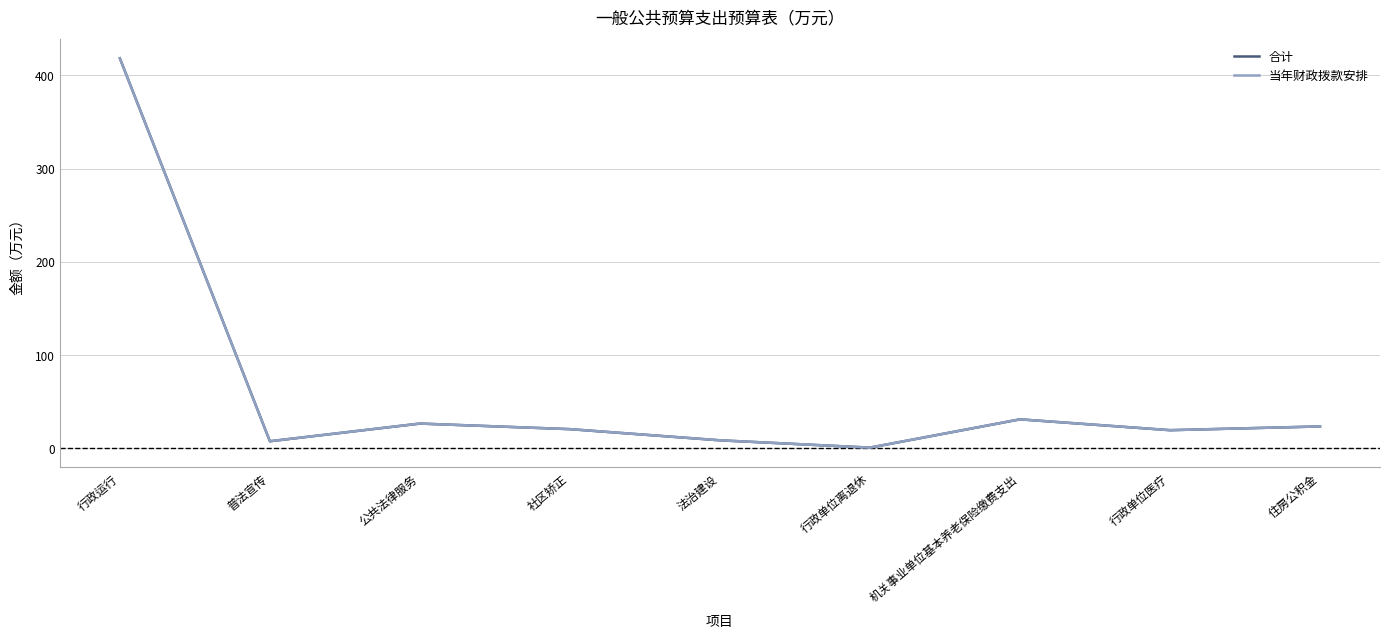

Between 行政运行 and 公共法律服务, which series saw the biggest shift?

合计